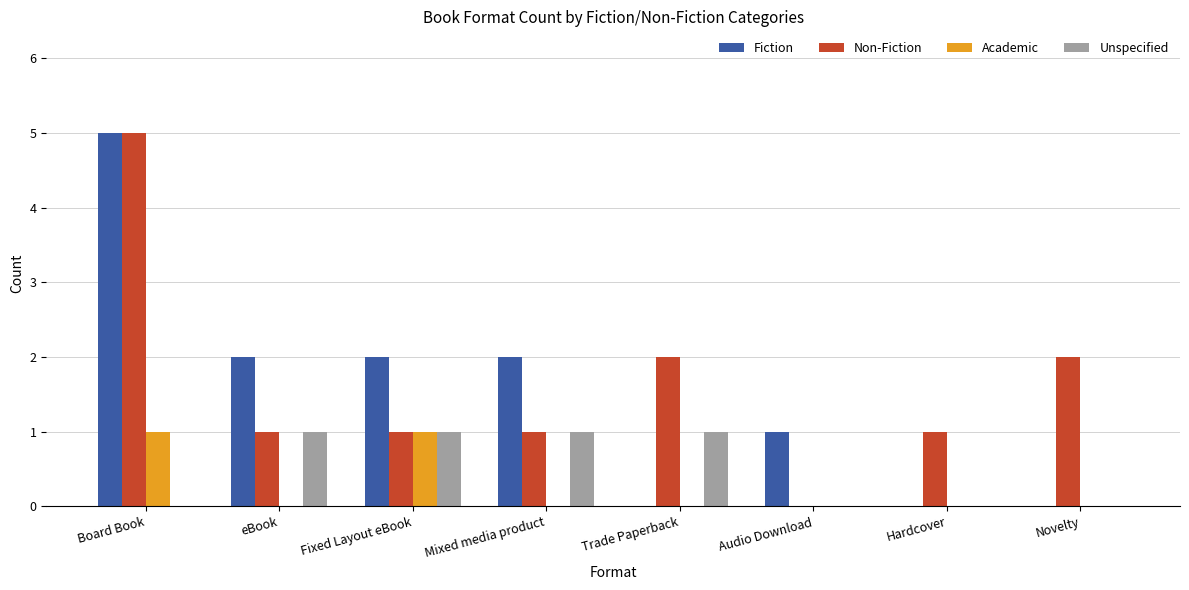

Which series changed the most between Fixed Layout eBook and Novelty?

Fiction